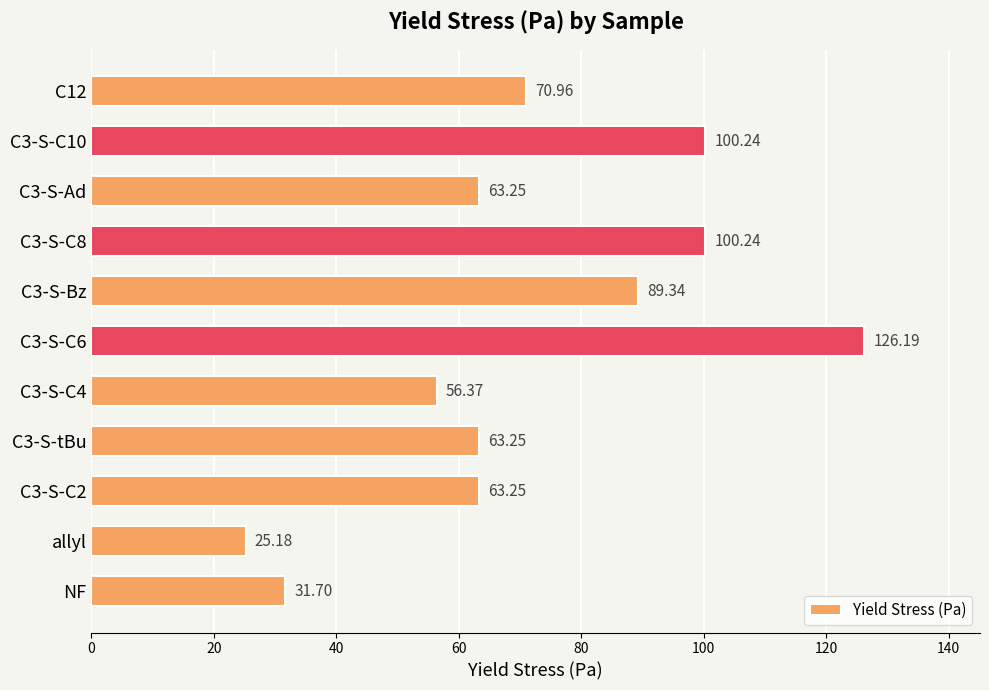

Which label corresponds to the smallest value in the chart?

allyl